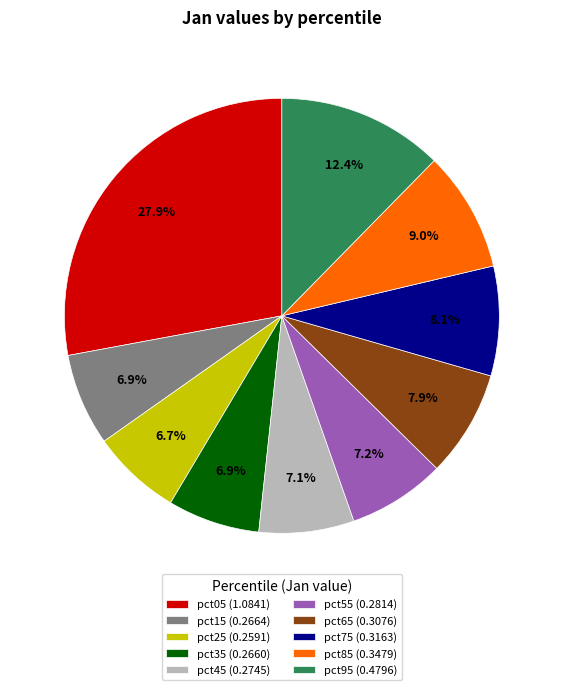

Combined, do pct25 (0.2591) and pct15 (0.2664) account for over 50%?

No